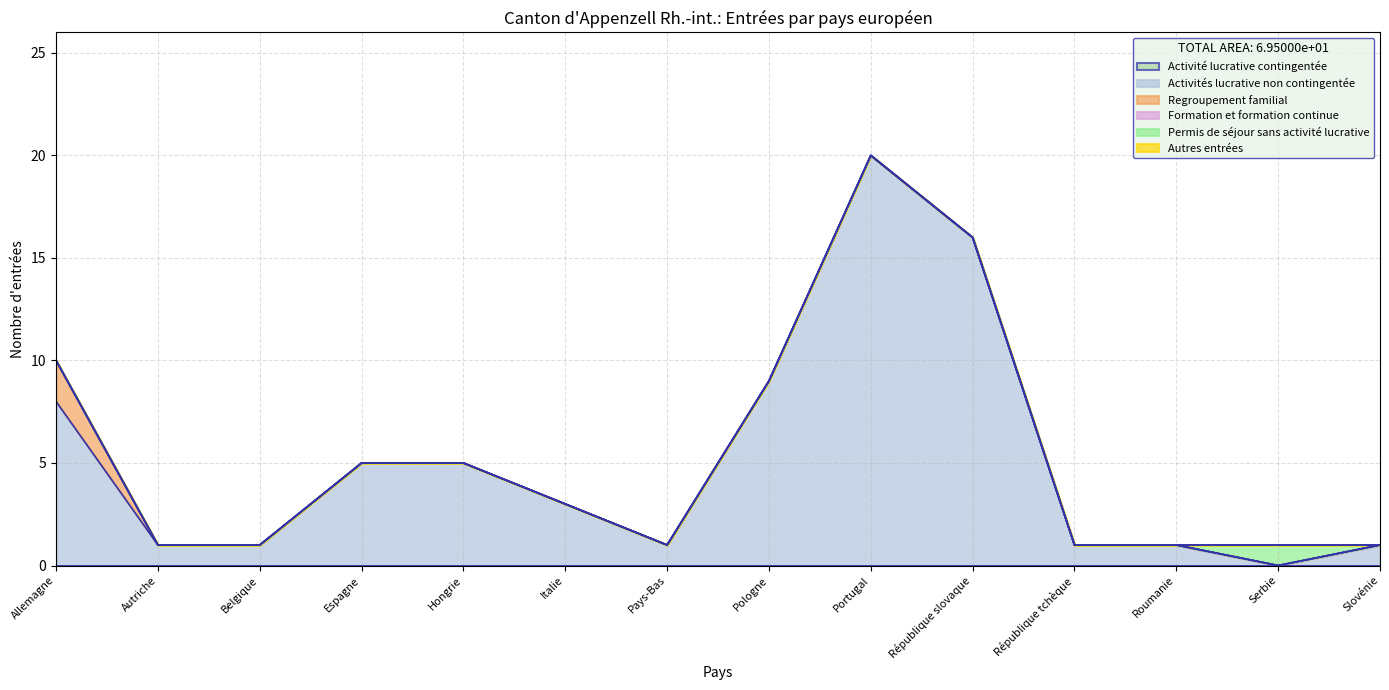

How many interior local valleys does the Activités lucrative non contingentée series have?

2